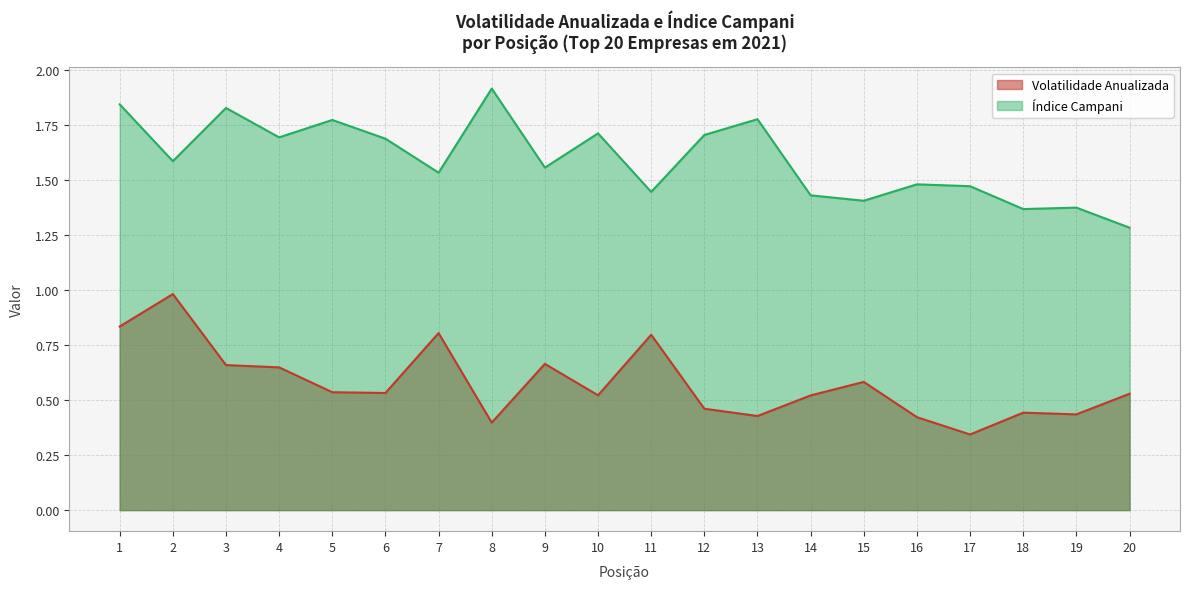

What is the value of the Volatilidade Anualizada point at the 16th from the left?

0.4